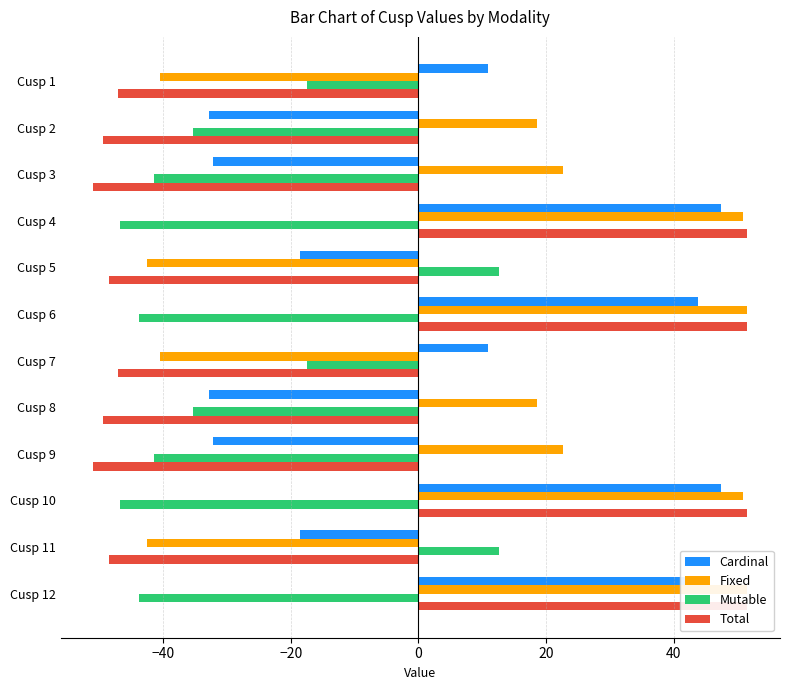

What are all the series names shown in the legend?

Cardinal, Fixed, Mutable, Total